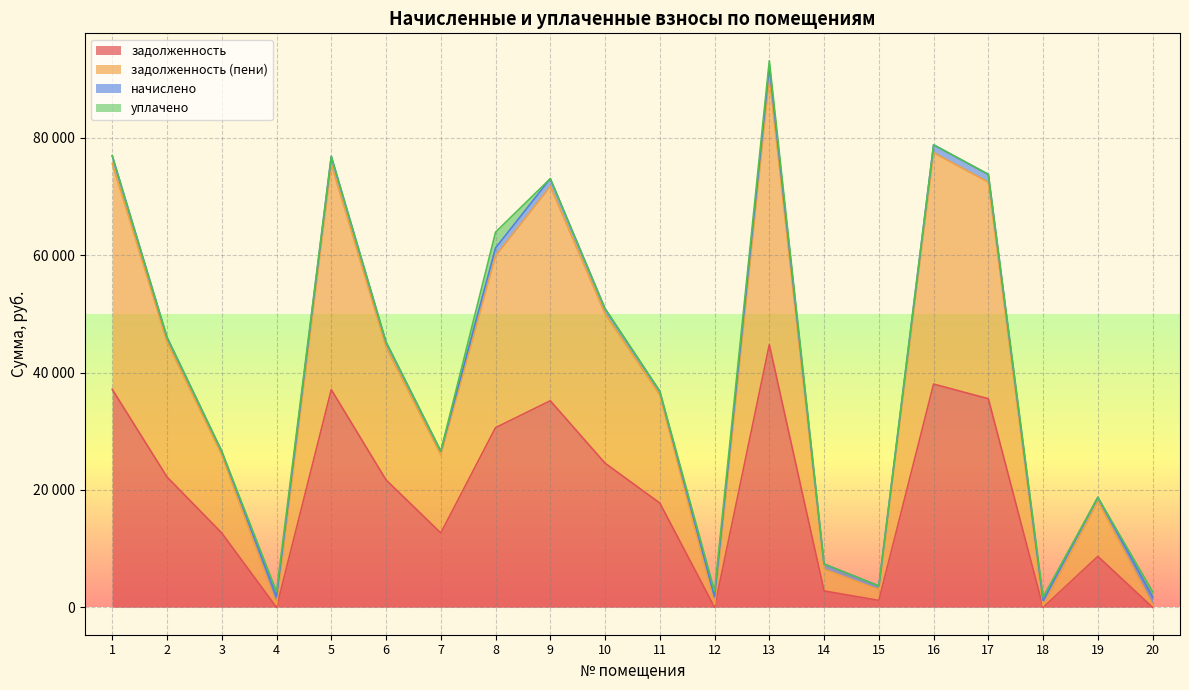

How many values in the задолженность (пени) series are below 44328?

10